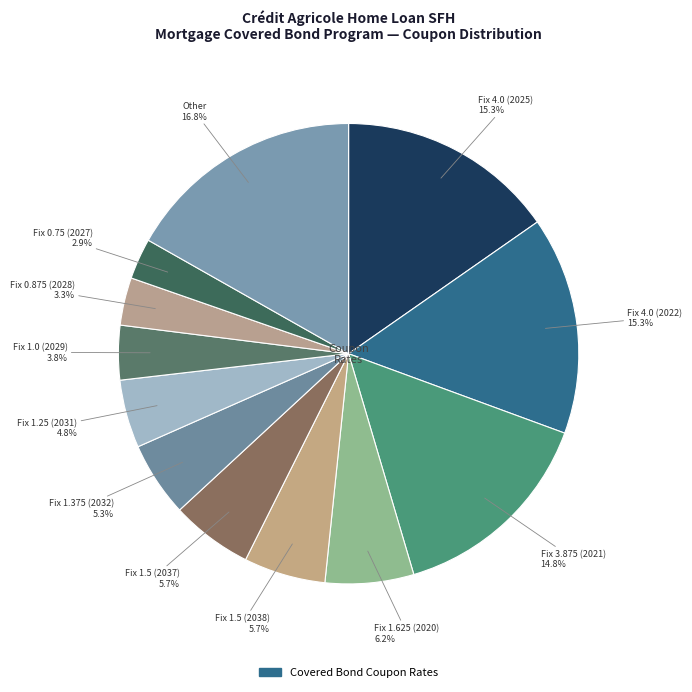

Is there a majority slice in this chart?

No